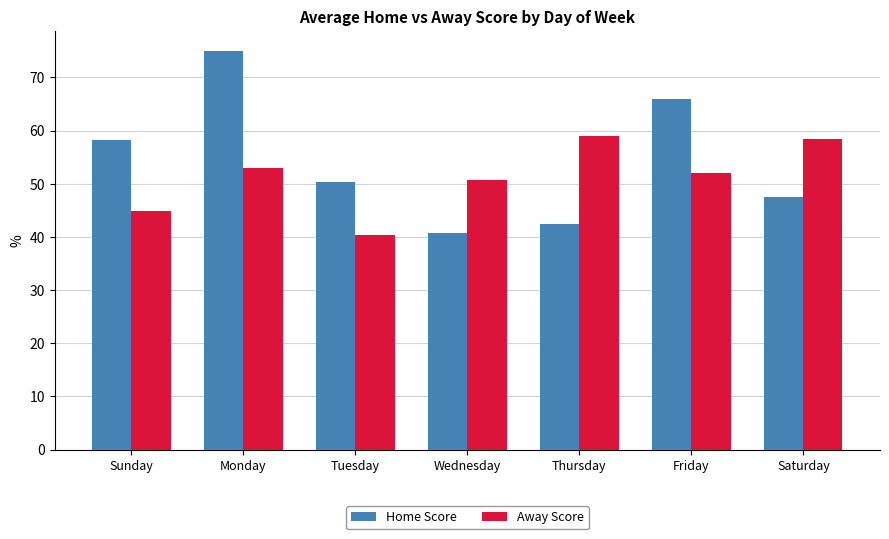

How many data points in Home Score are less than 50?

3